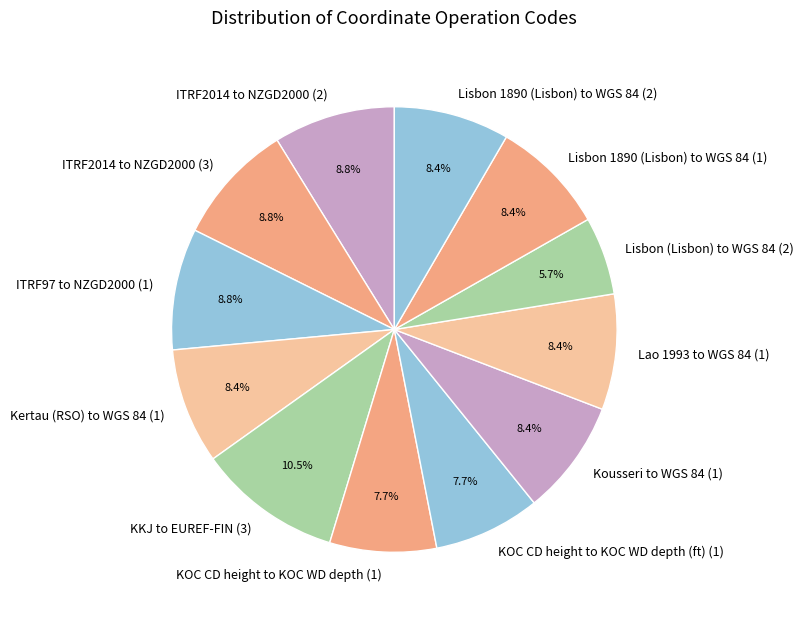

To the nearest percent, what percentage of the pie is Kertau (RSO) to WGS 84 (1)?

8%